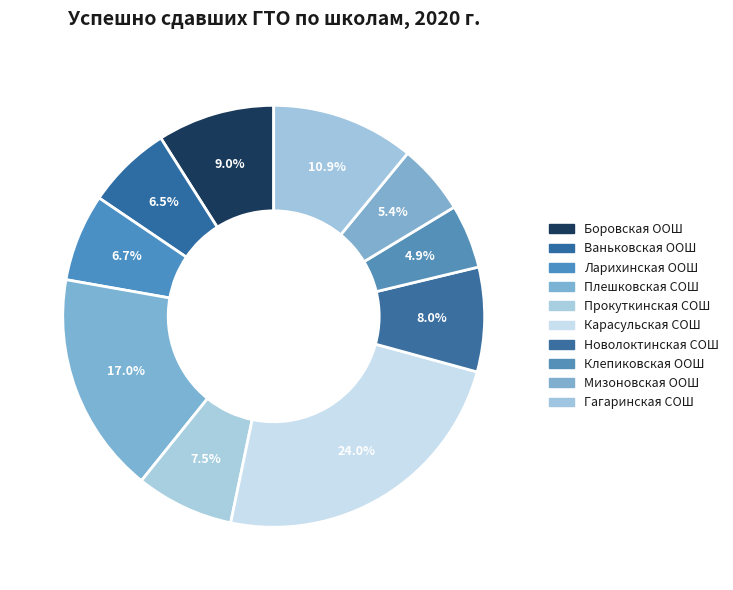

To the nearest percent, what is the difference between the Карасульская СОШ and Мизоновская ООШ slice percentages?

19%